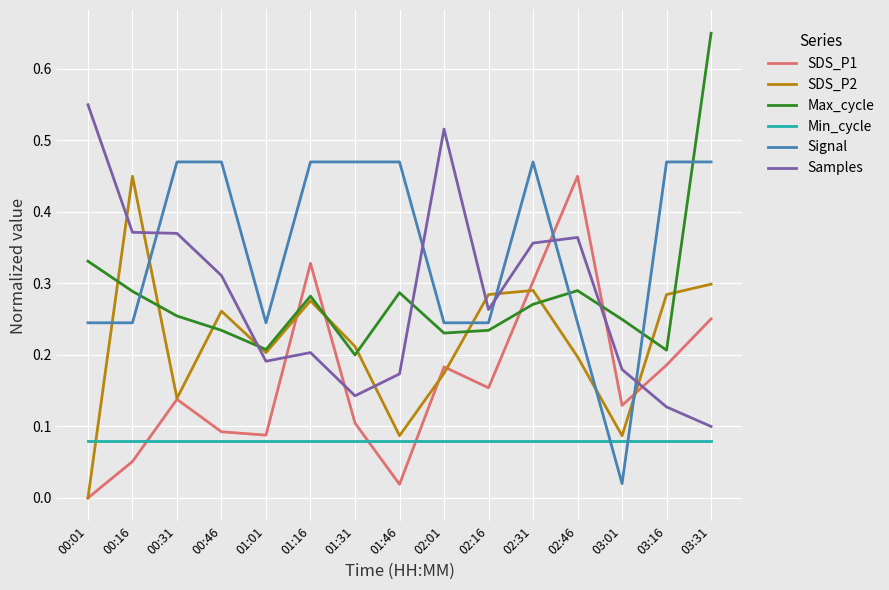

Rank the series at 02:16 from highest to lowest value.

SDS_P2, Samples, Signal, Max_cycle, SDS_P1, Min_cycle